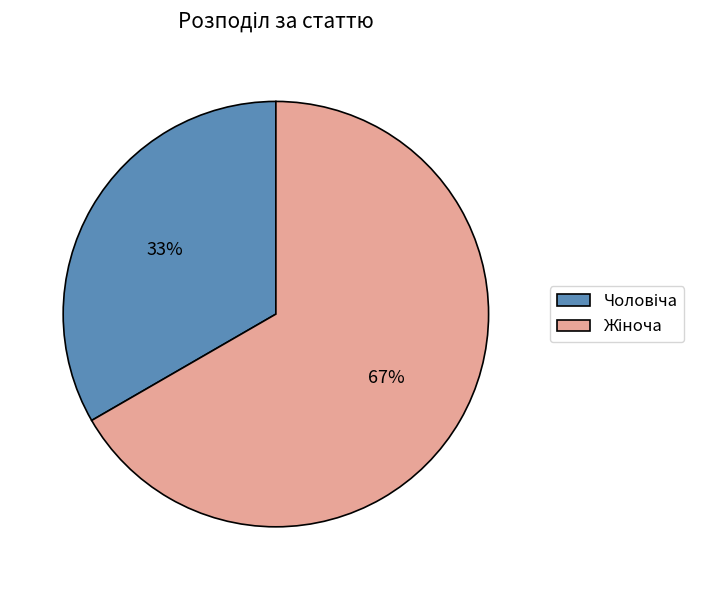

To the nearest percent, what is the average slice percentage?

50%